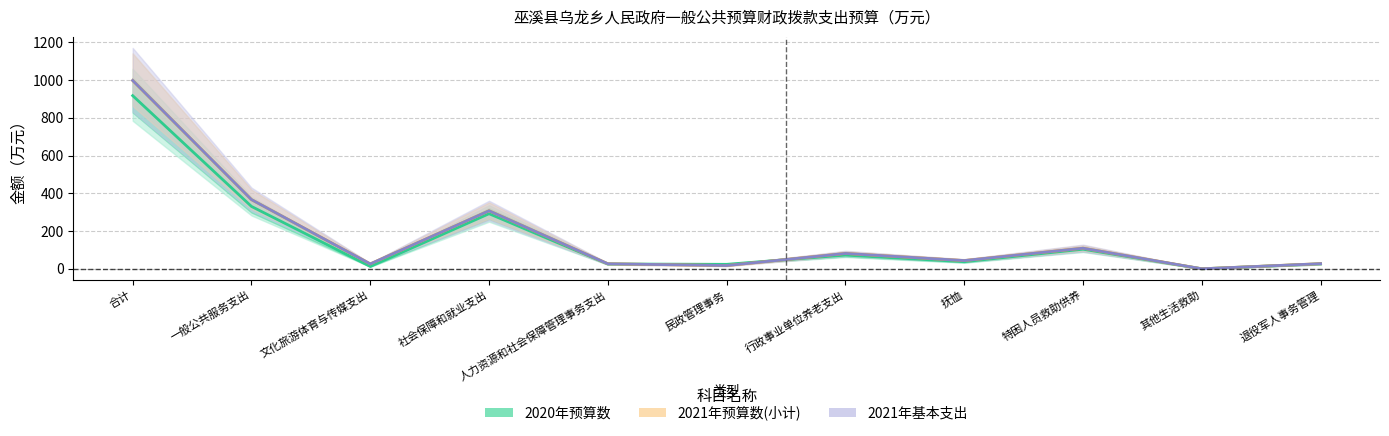

How many distinct data groups are displayed?

3